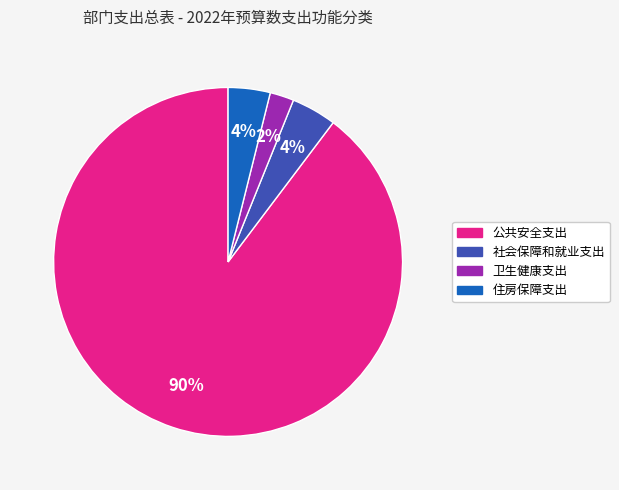

Which category accounts for the majority?

公共安全支出